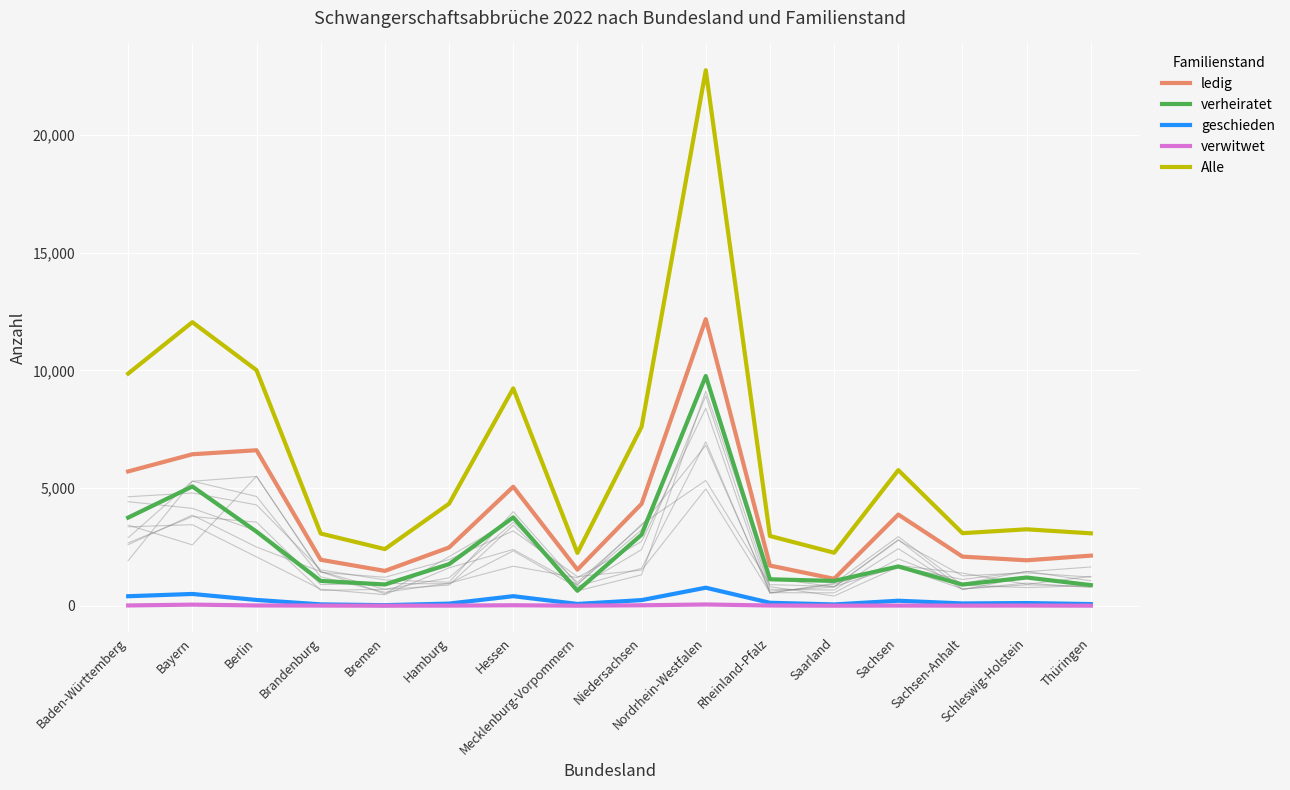

Which series changed the most between Brandenburg and Sachsen?

Alle